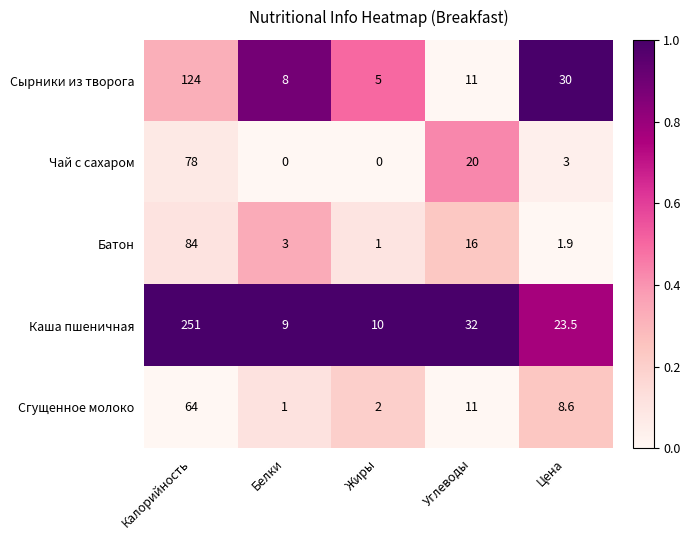

How many categories are shown in the chart?

5